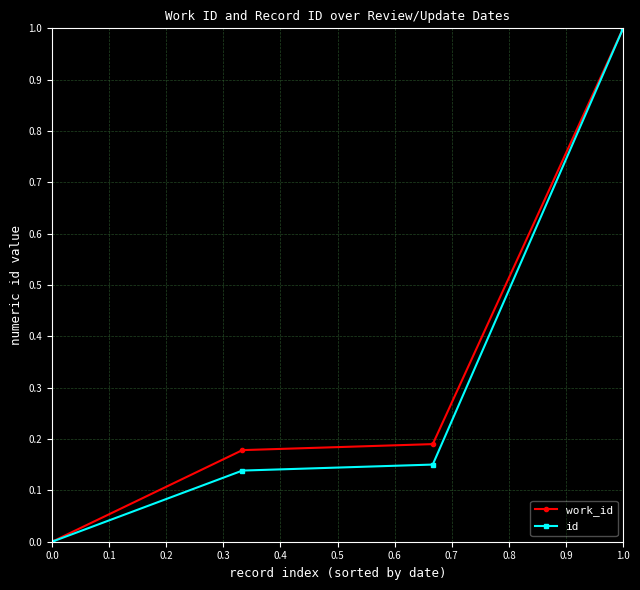

What is the difference between the maximum and minimum values in the id series?

1.0